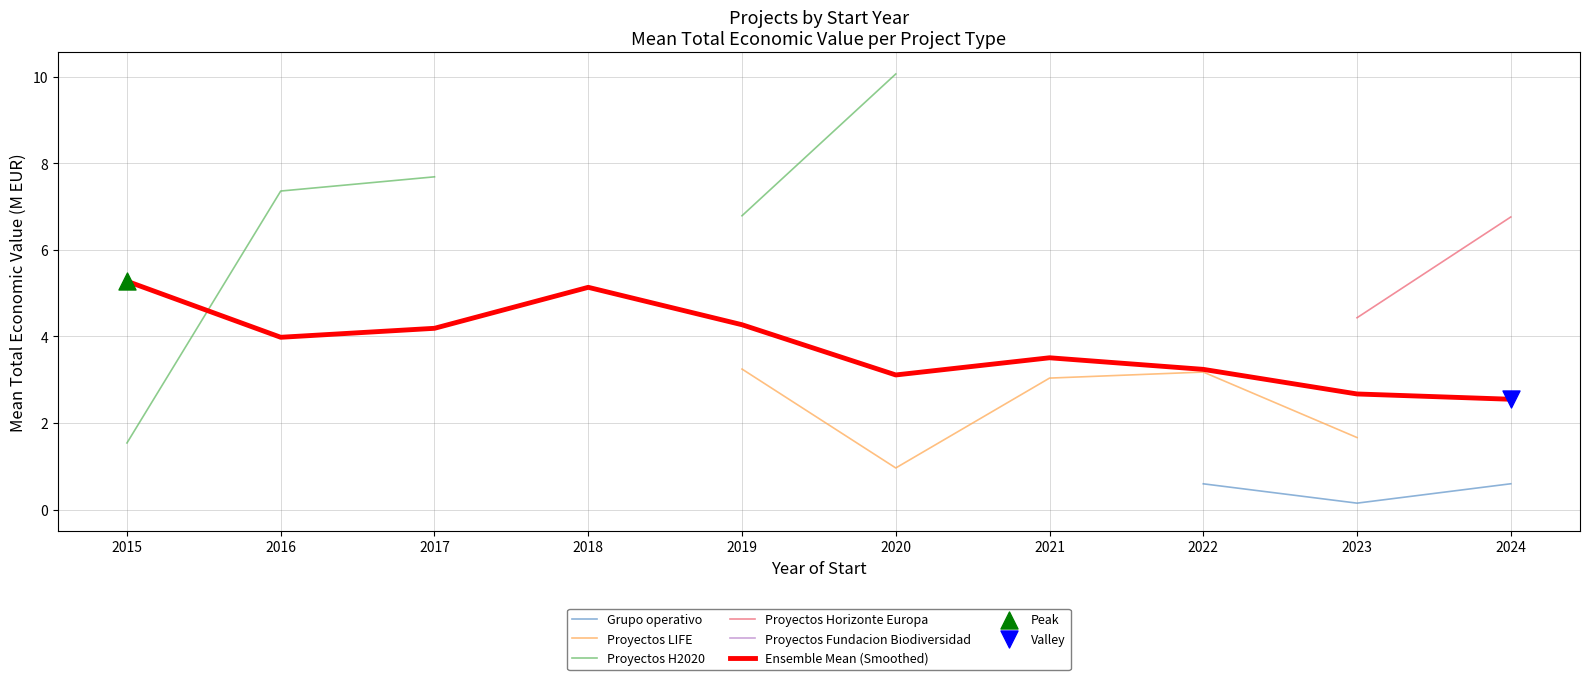

Which series has the largest Y range (max minus min)?

Proyectos H2020